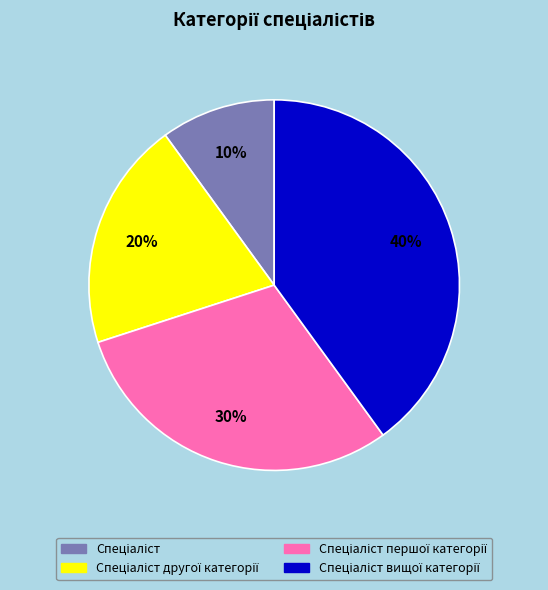

Is there any slice that represents more than half of the pie?

No